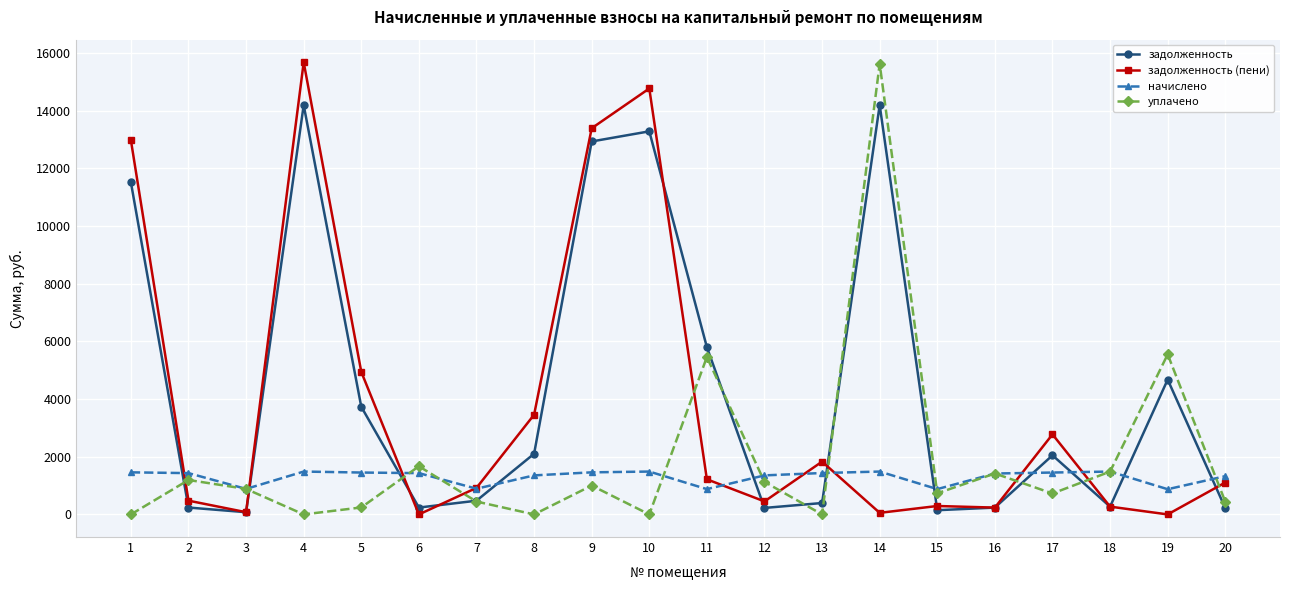

Is the value of задолженность at 2 greater than the value of начислено at 16?

No